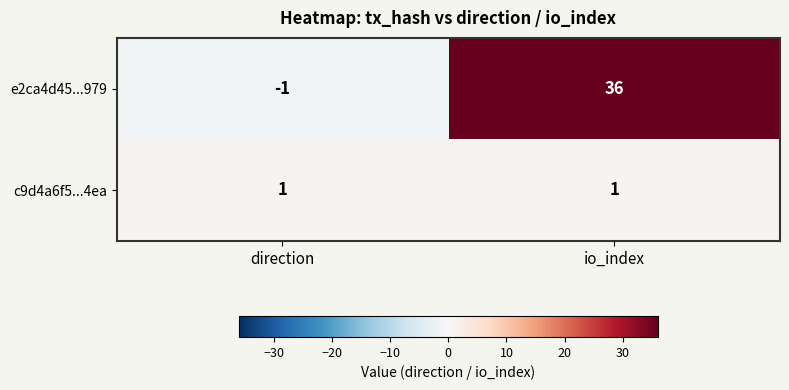

At direction, list the series in order from largest to smallest.

c9d4a6f5...4ea, e2ca4d45...979